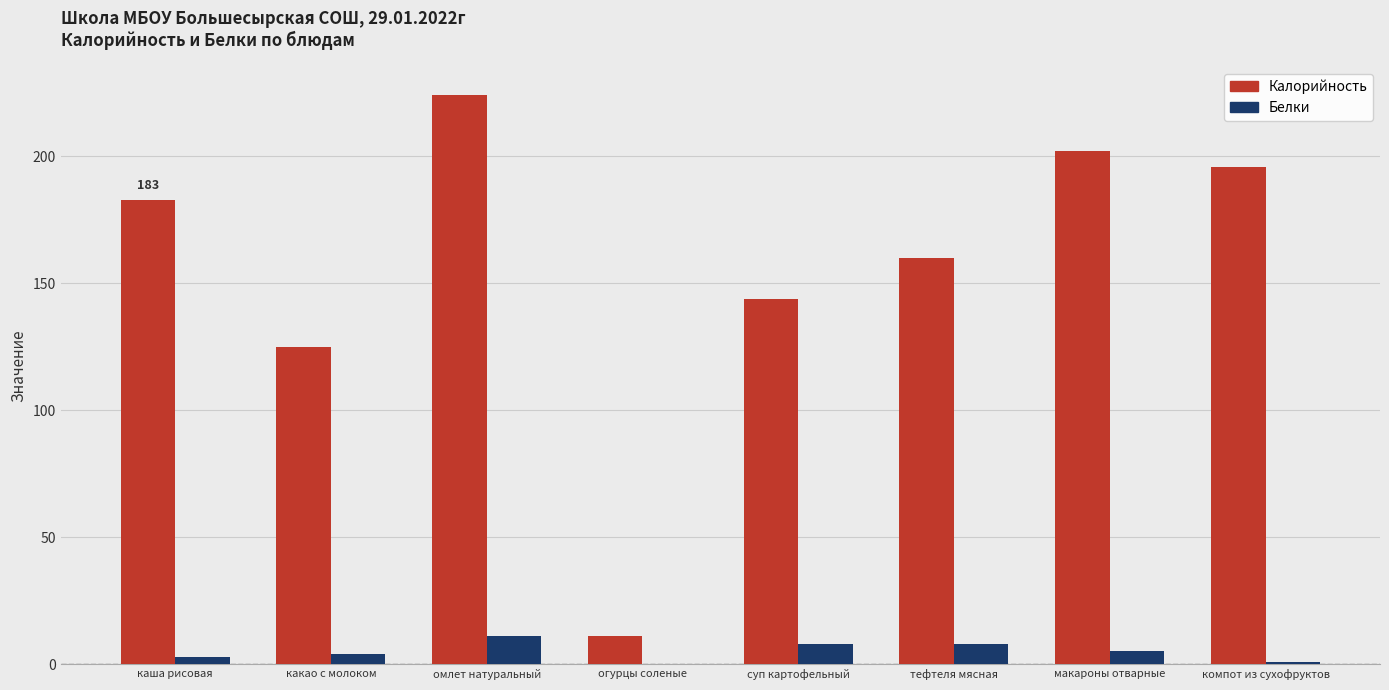

At which category is the sum across all series the highest?

омлет натуральный